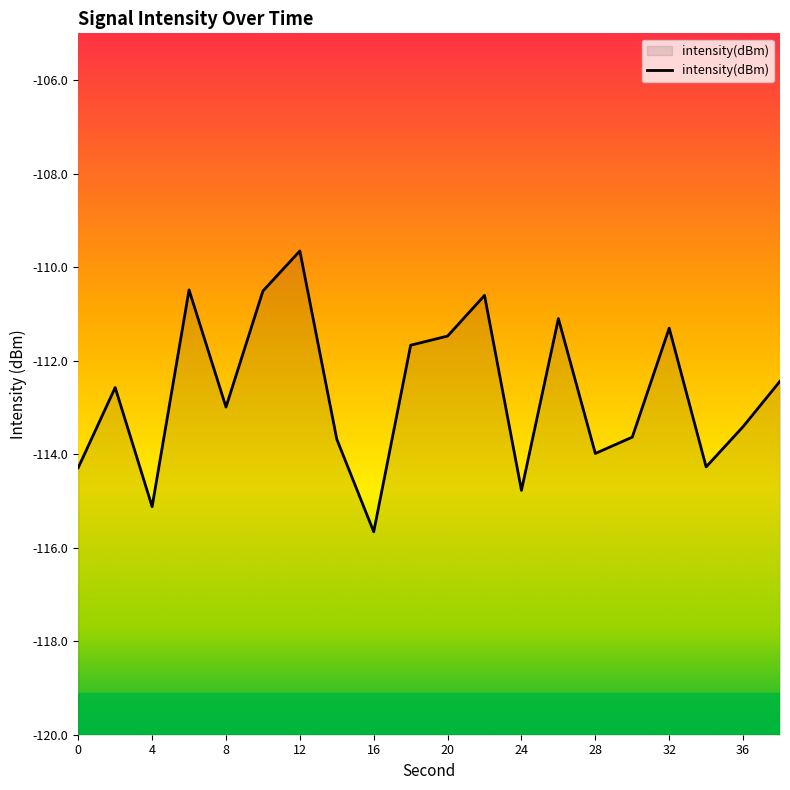

Reading left to right, transcribe all the data shown in this chart.

-114.3	-112.6	-115.1	-110.5	-113.0	-110.5	-109.7	-113.7	-115.7	-111.7	-111.5	-110.6	-114.8	-111.1	-114.0	-113.6	-111.3	-114.3	-113.4	-112.4